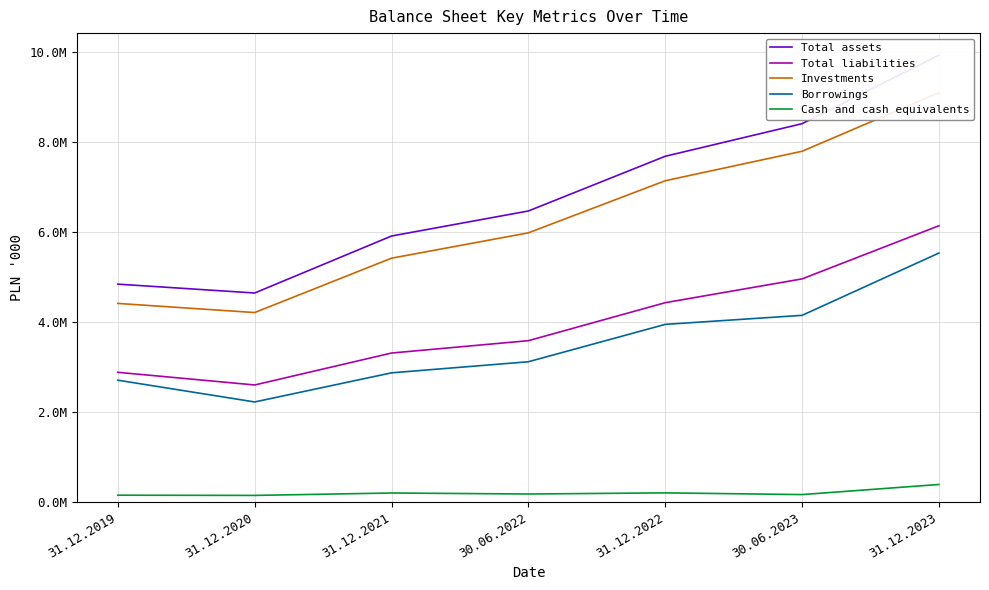

Which series has the largest total across all categories?

Total assets